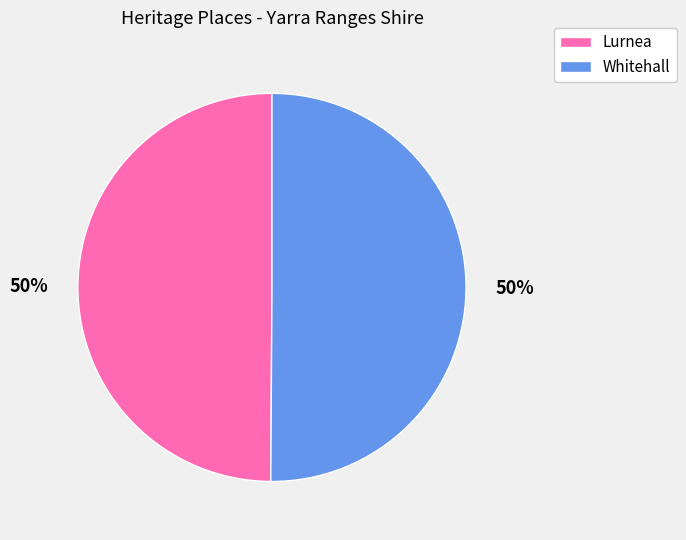

What percentage is the Whitehall slice, to the nearest percent?

50%